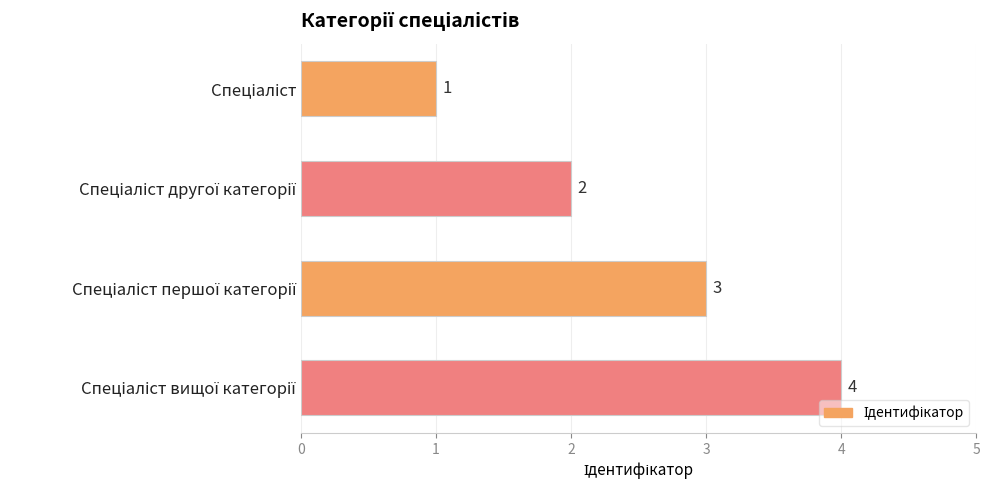

What is the maximum value shown in the chart?

4